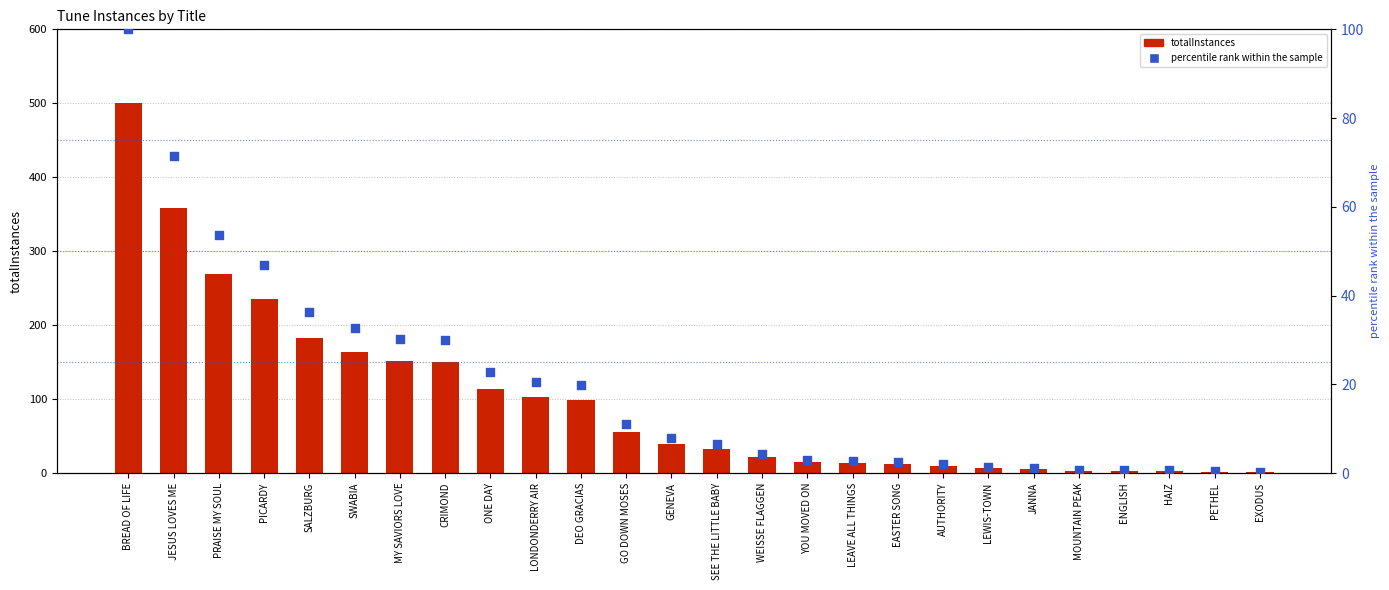

At which category is the sum across all series the highest?

BREAD OF LIFE